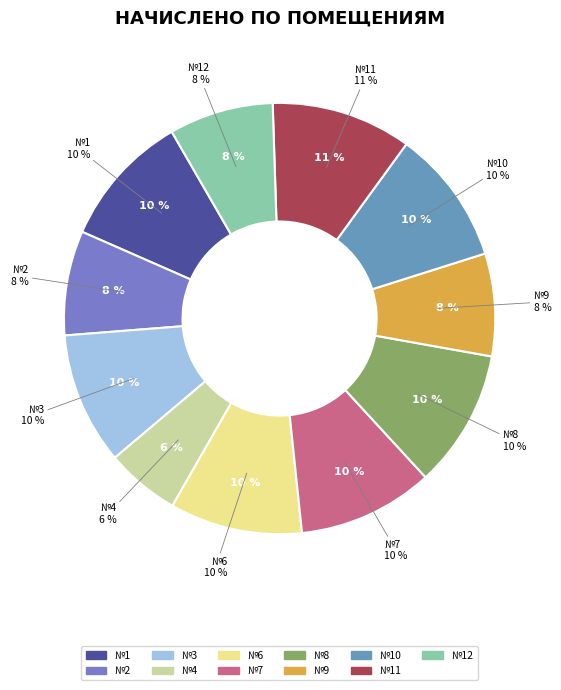

What percentage is the 11 slice, to the nearest percent?

11%